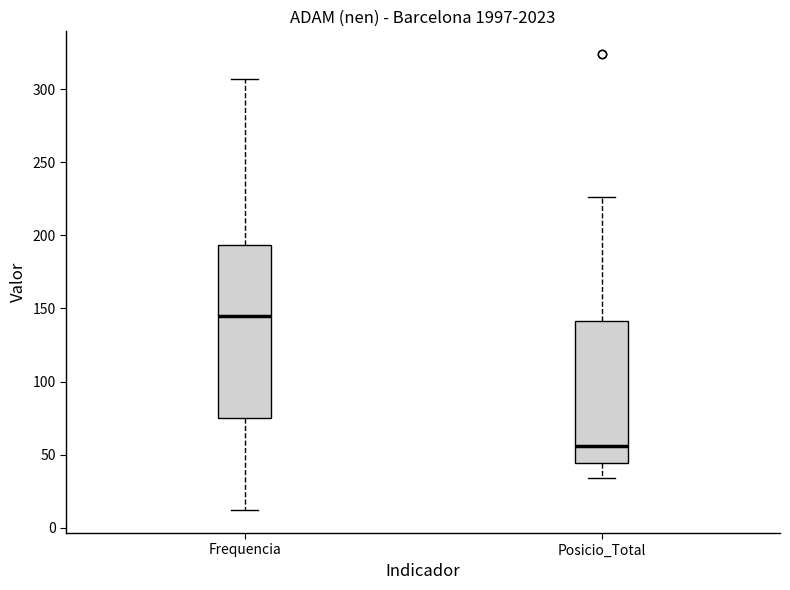

Which box is the tallest, from its lower edge to its upper edge?

Frequencia